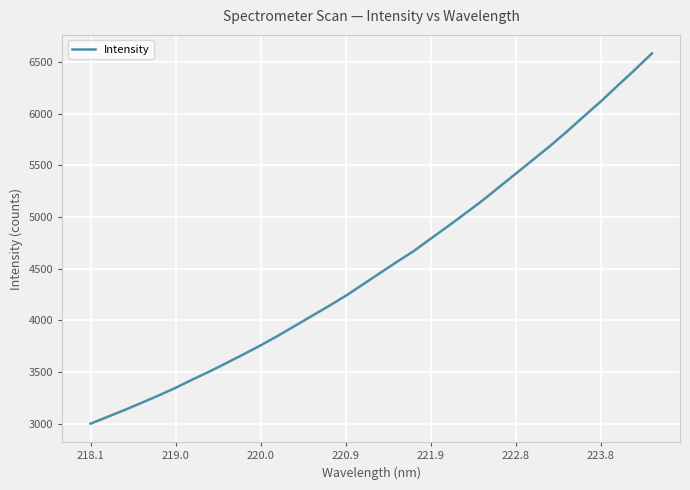

What is the difference between the maximum and minimum values?

3583.4